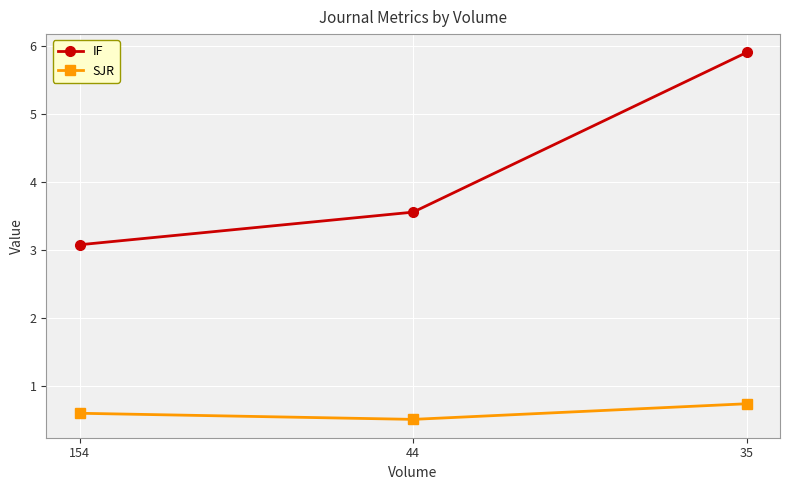

At 35, list the series in order from largest to smallest.

IF, SJR